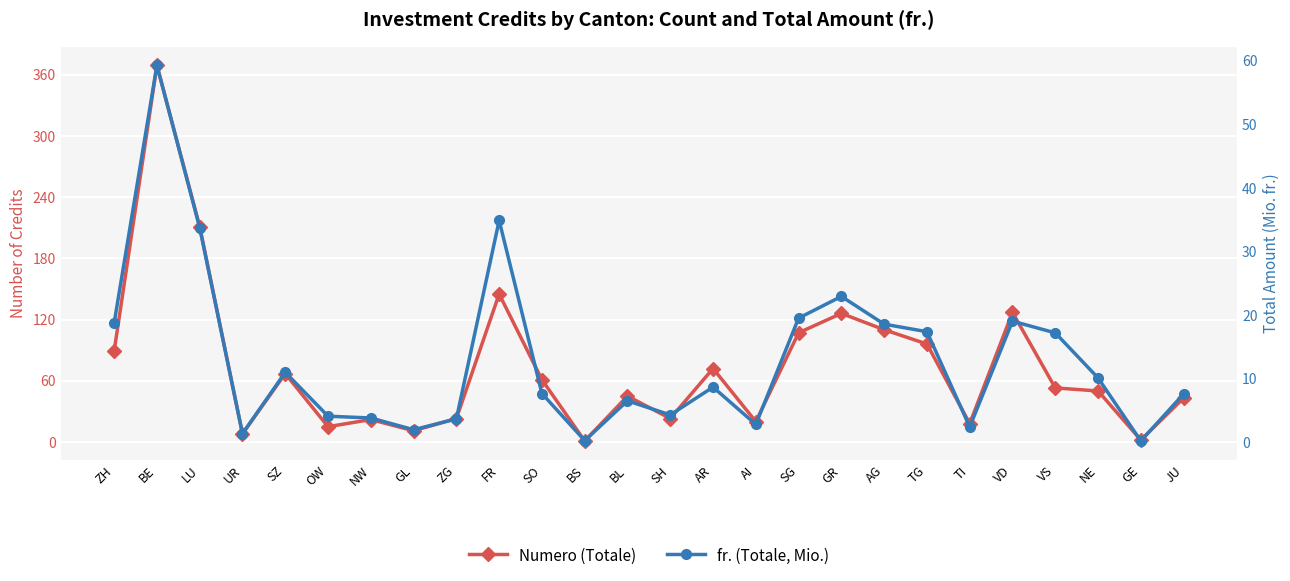

True or false: Numero (Totale) and fr. (Totale, Mio.) intersect in this chart.

False